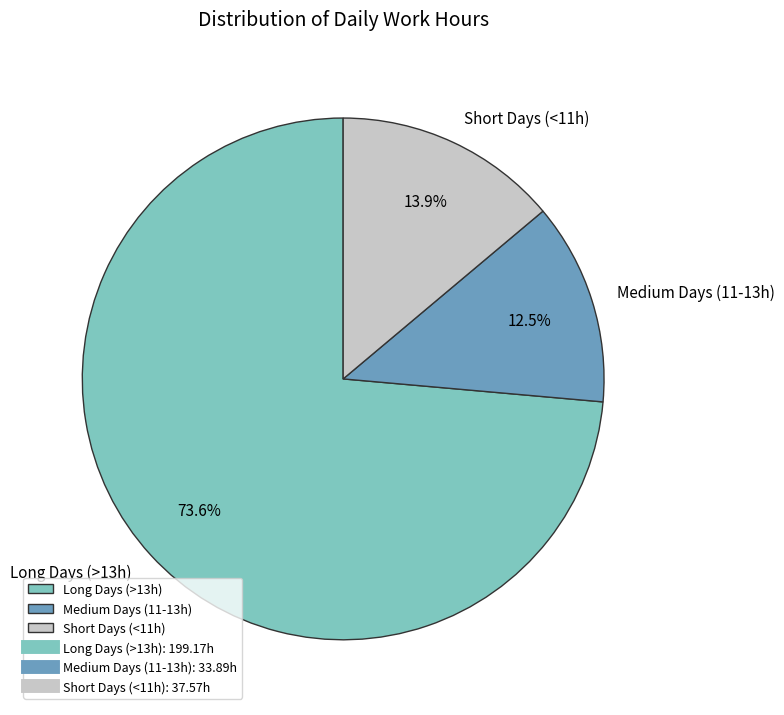

Rank the categories by value from highest to lowest.

Long Days (>13h), Short Days (<11h), Medium Days (11-13h)